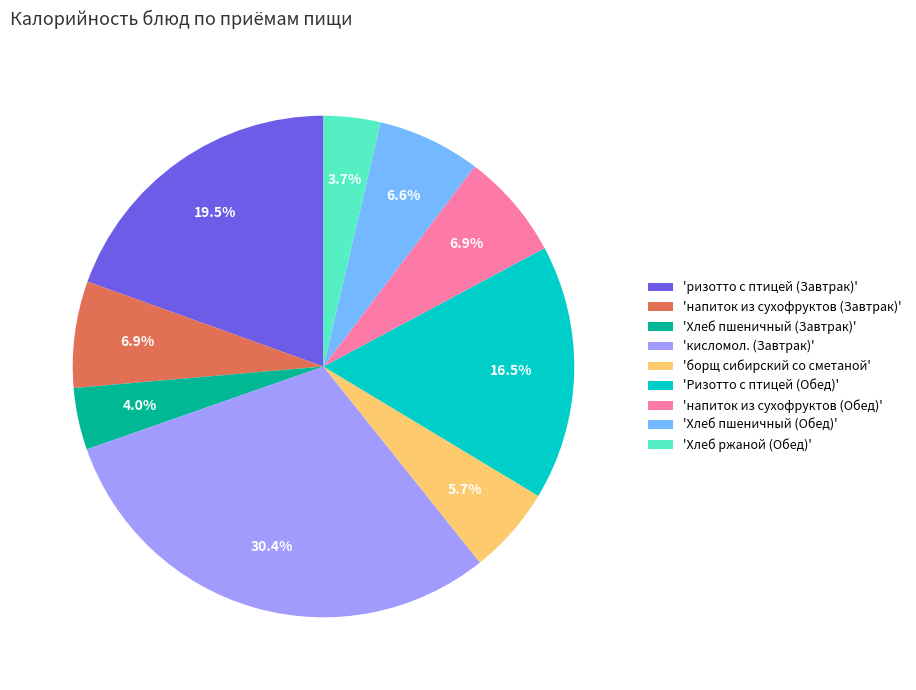

What is the largest slice in the pie chart?

'кисломол. (Завтрак)'